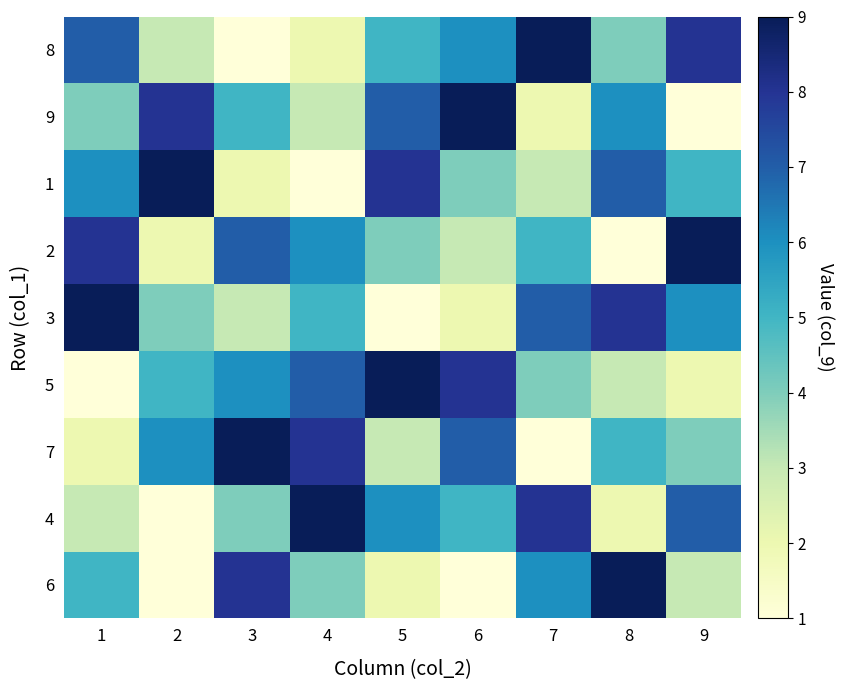

What is the total value across all series at 8?

45